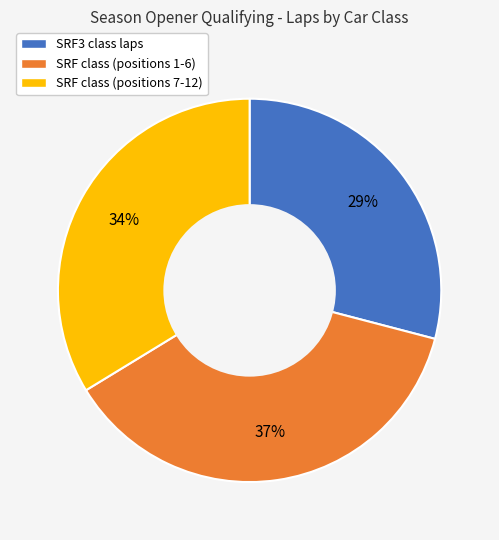

To the nearest percent, what is the average slice percentage?

33%